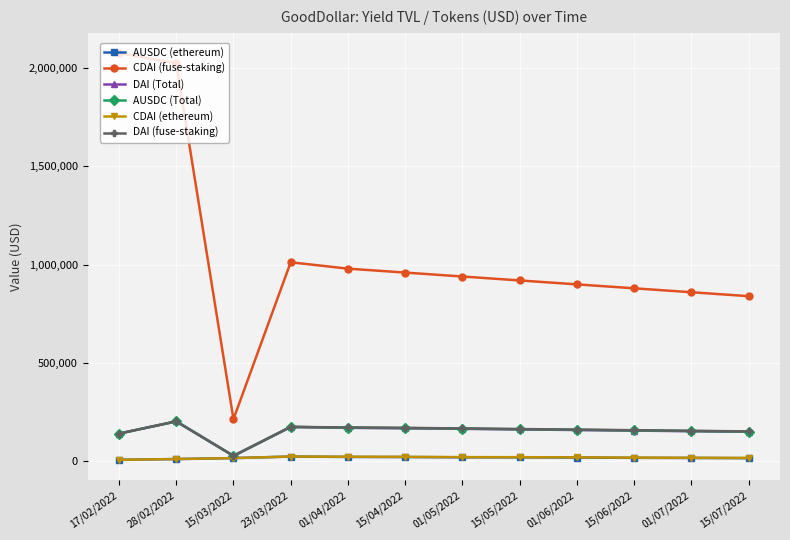

What is the label of the 12th point from the right?

17/02/2022